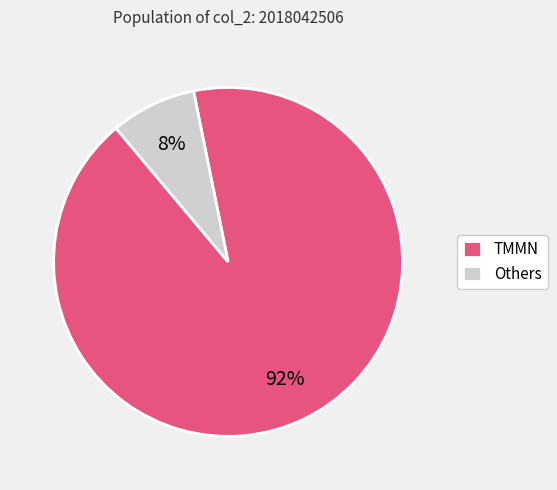

Which has a higher value, TMMN or Others?

TMMN